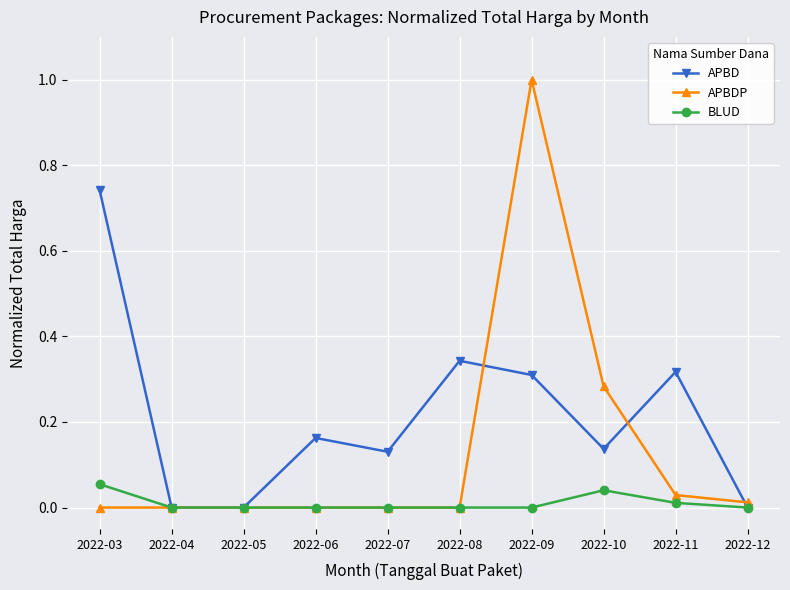

What is the sum of all APBD values?

2.1